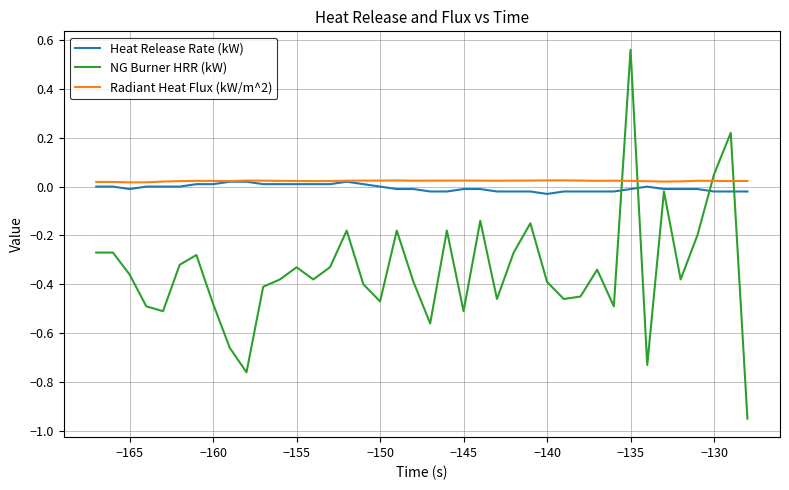

How many times do NG Burner HRR (kW) and Radiant Heat Flux (kW/m^2) cross each other?

4